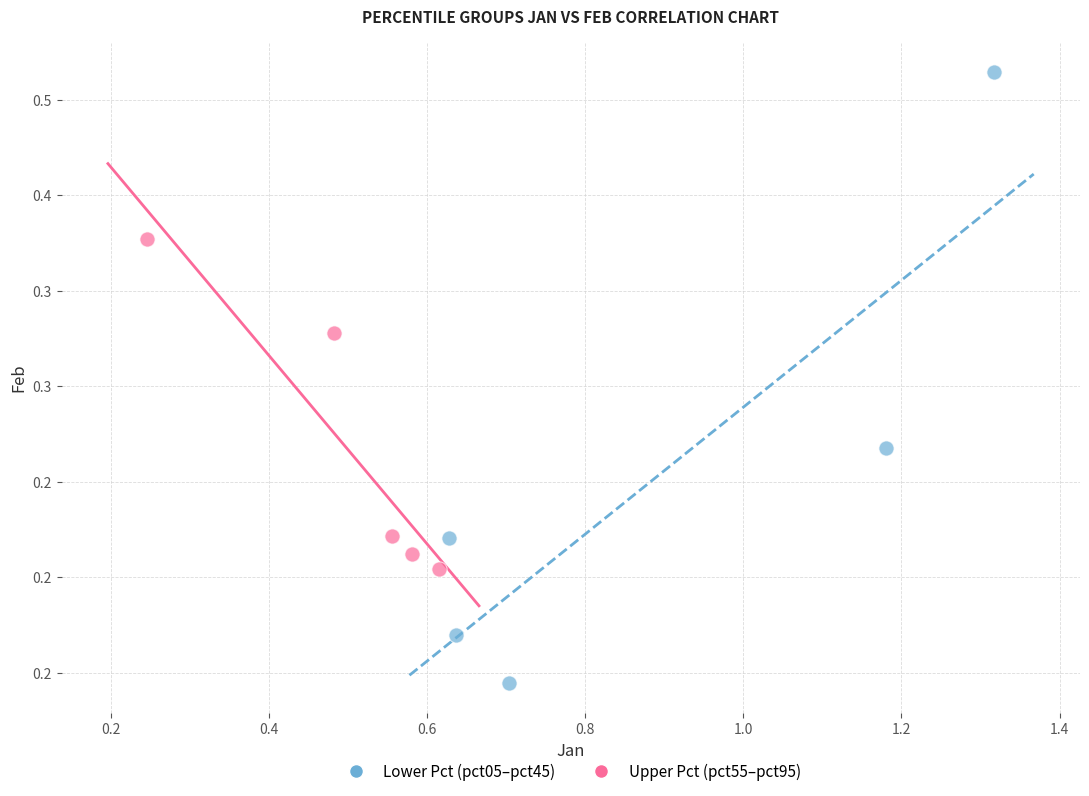

Which series contains the highest Y value?

Lower Pct (pct05–pct45)